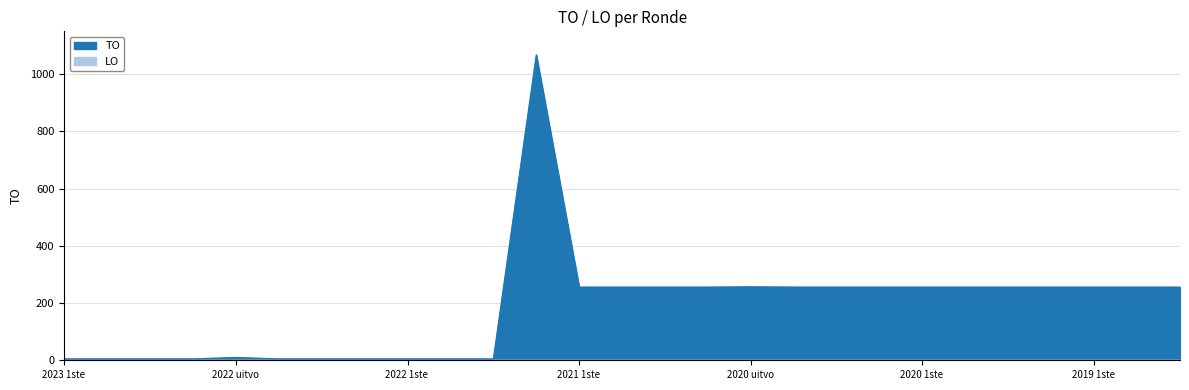

What is the smallest value displayed?

5